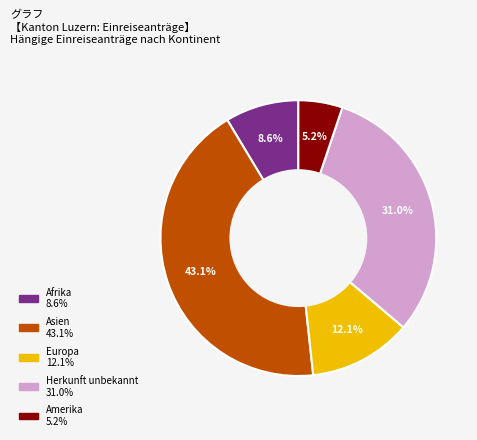

Is there any slice that represents more than half of the pie?

No